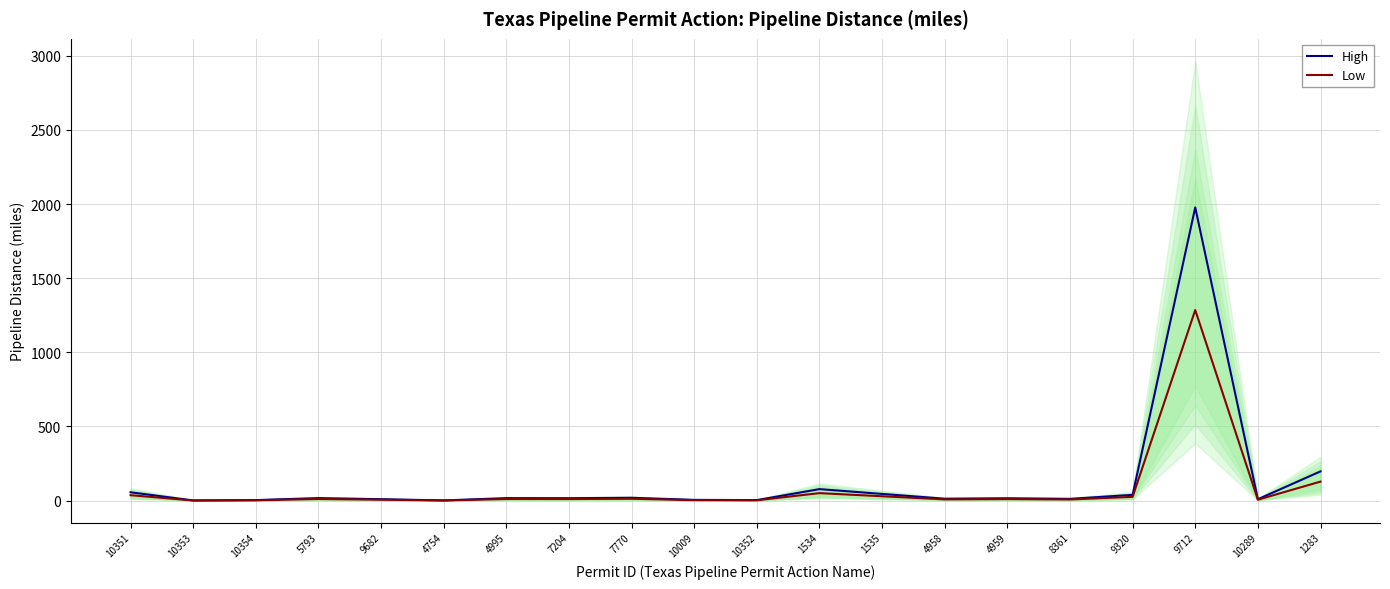

What is the sum of the Low values at 9682 and 1283?

134.2